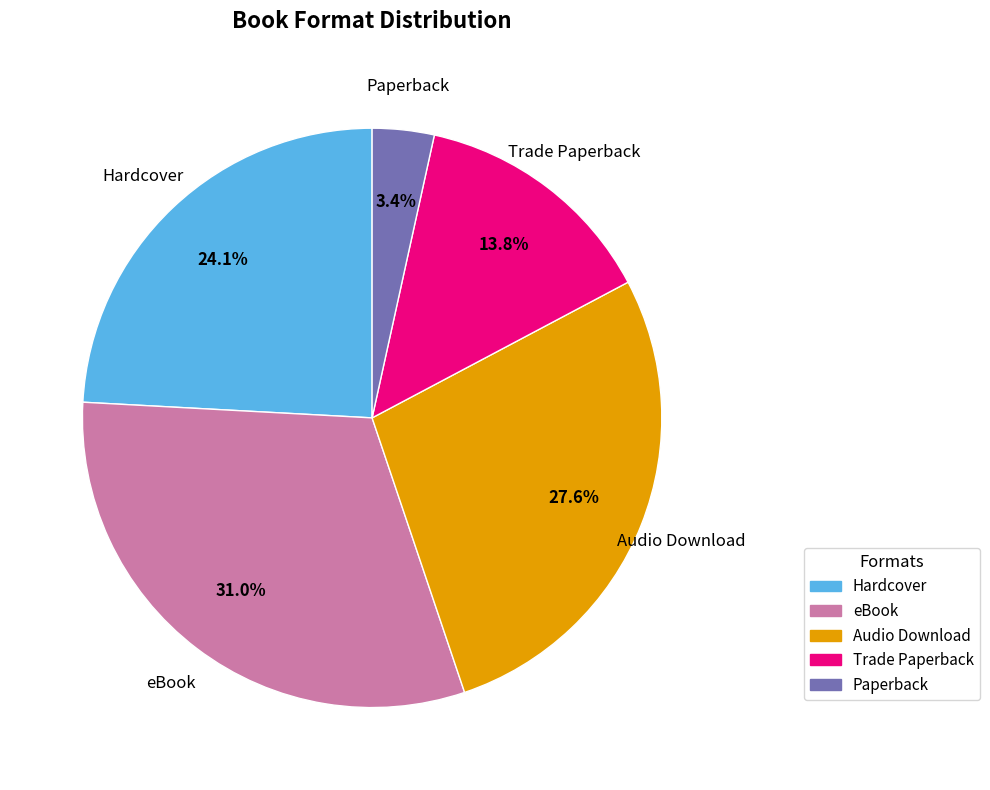

Is the sum of Trade Paperback and eBook greater than half?

No